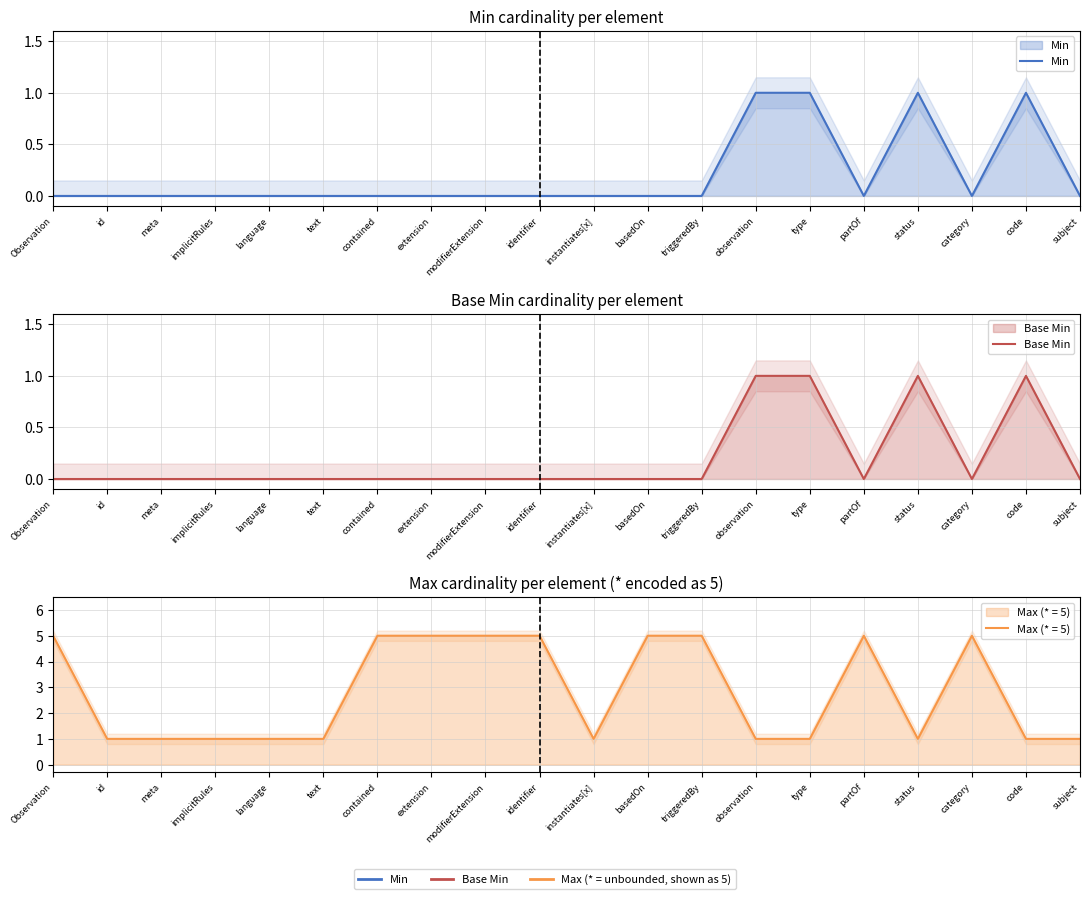

What is the difference between the maximum and second lowest values in the Min series?

1